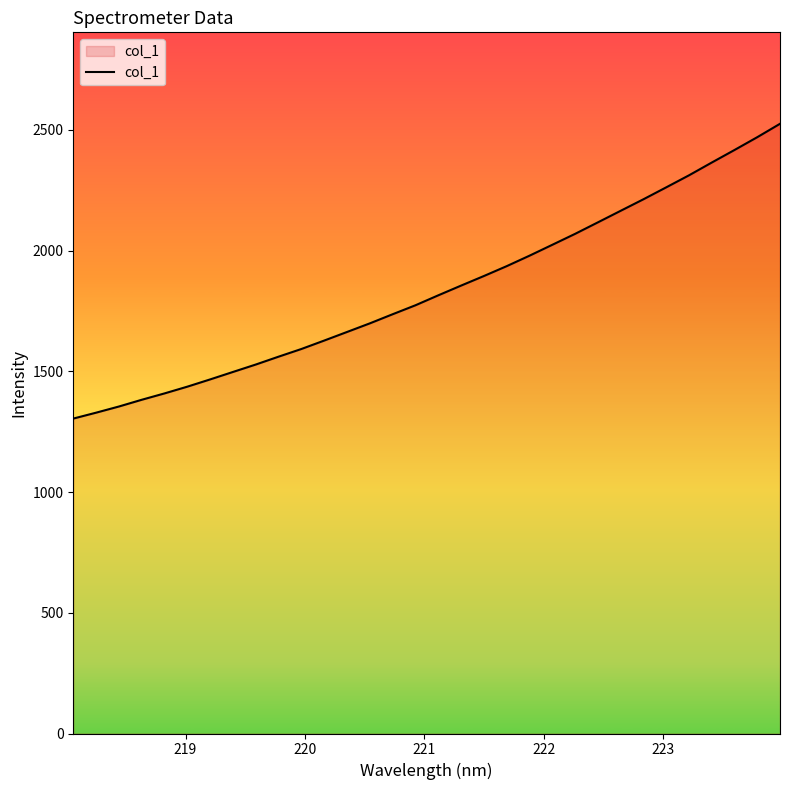

What is the minimum value shown in the chart?

1304.4